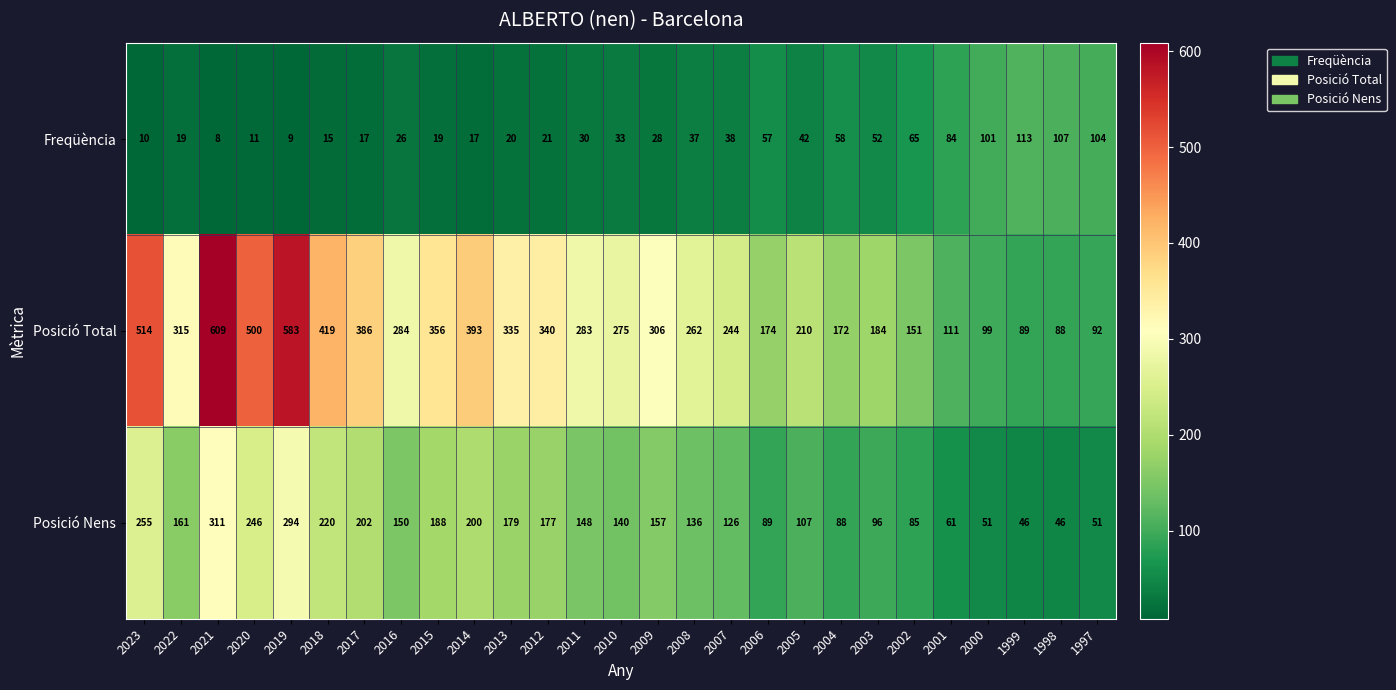

At which label does Posició Total first exceed 283?

2023